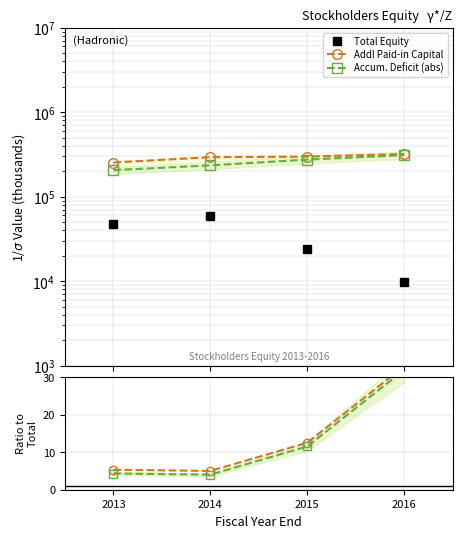

How many lines are shown in the chart?

5